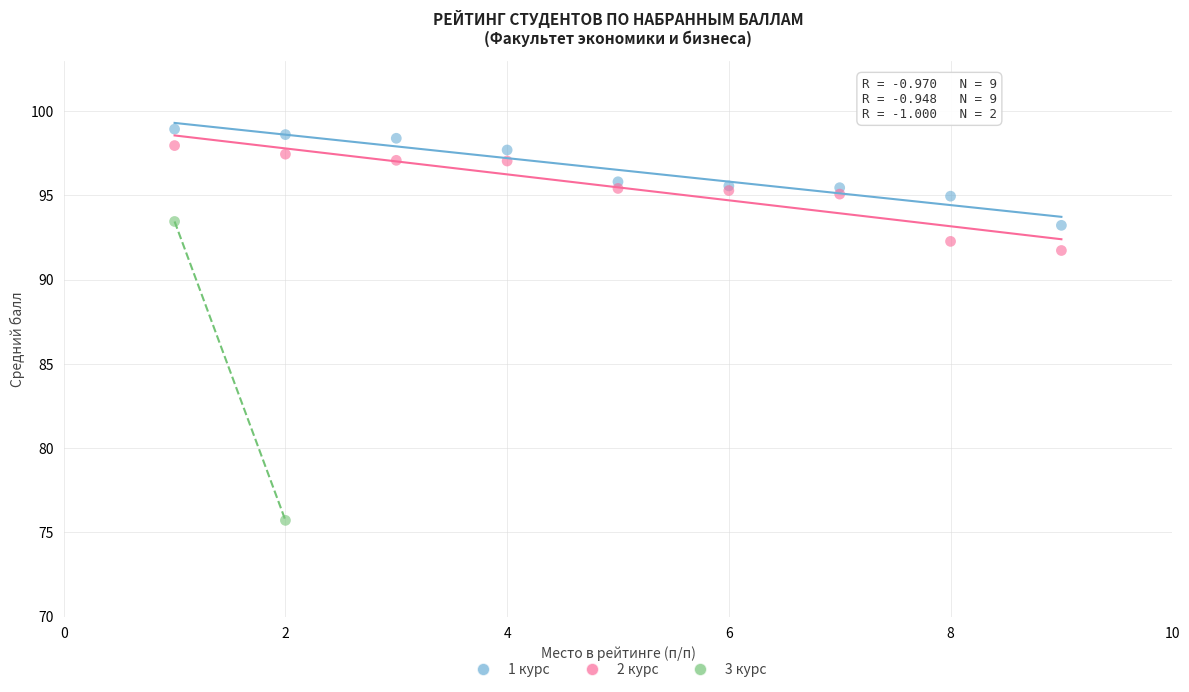

What are all the series names shown in the legend?

1 курс, 2 курс, 3 курс